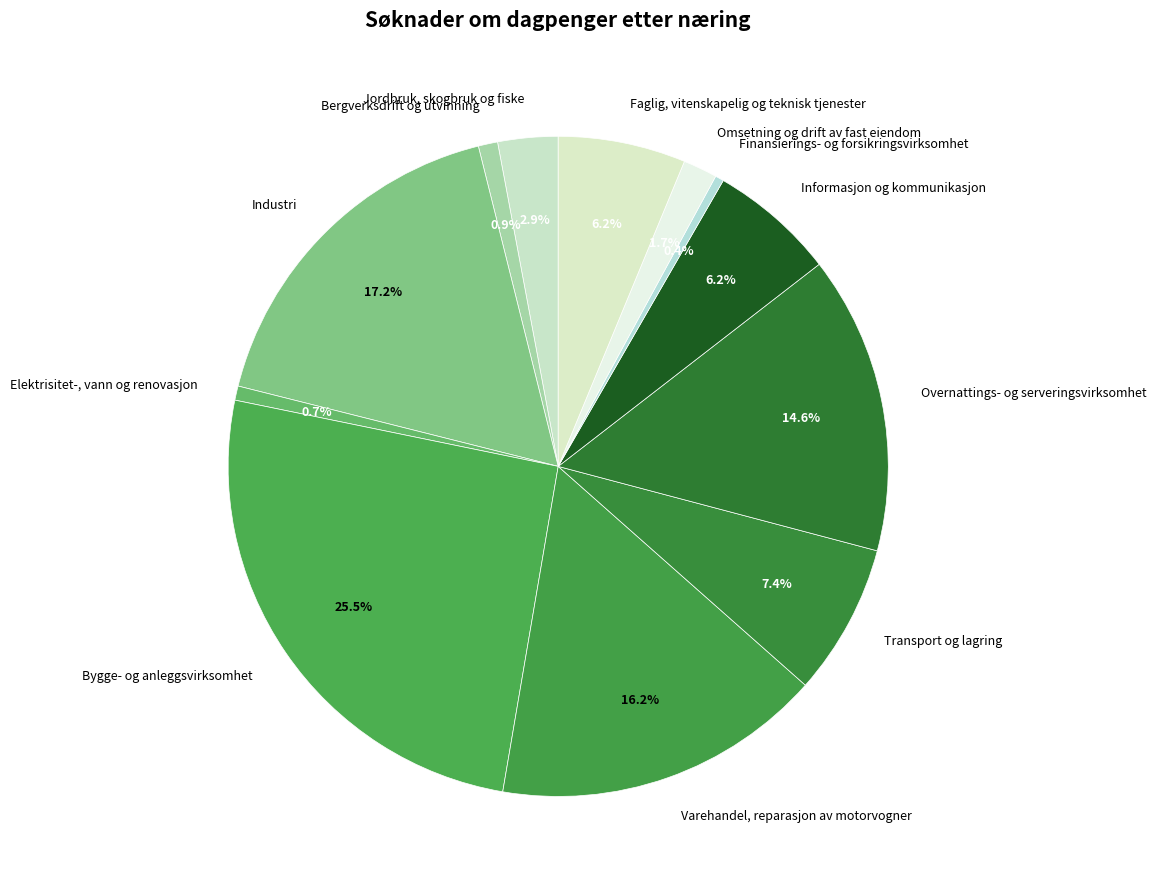

To the nearest percent, what is the difference between the largest and smallest slice percentages?

25%